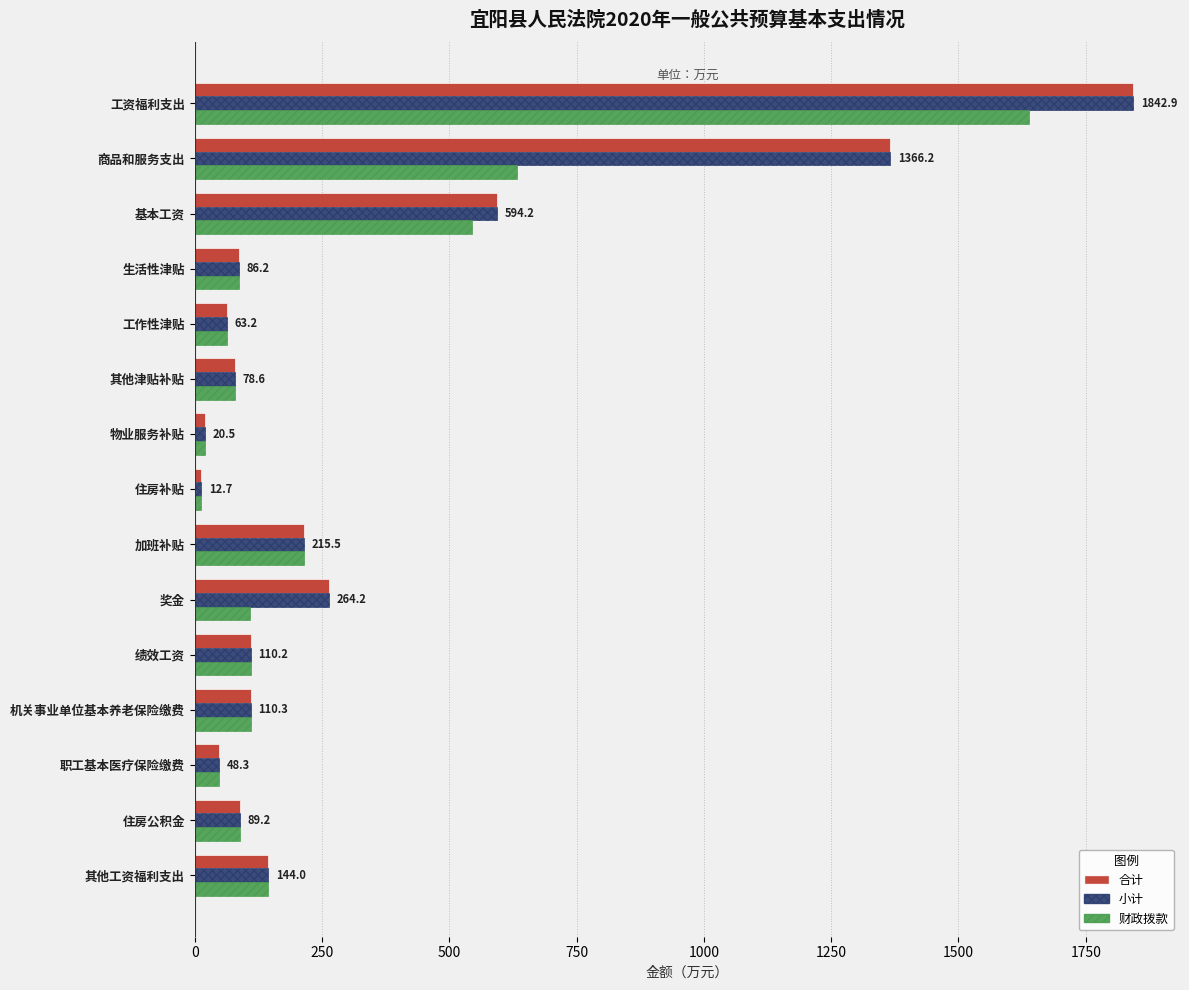

Where is 财政拨款 nearest to the value 825?

商品和服务支出